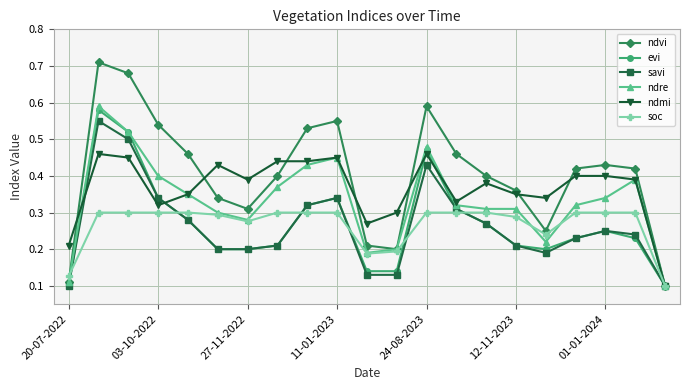

True or false: savi has more than 0 interior local peaks.

True